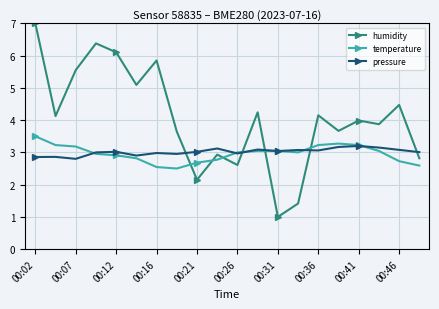

What is the maximum value shown in the chart?

7.0